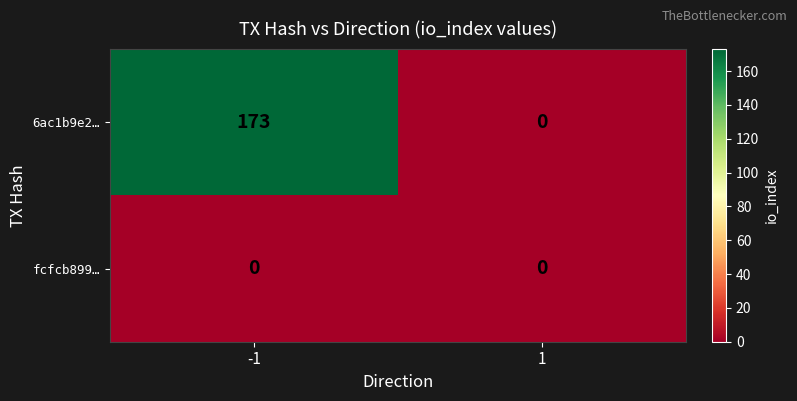

Which series has the largest total across all categories?

6ac1b9e2…